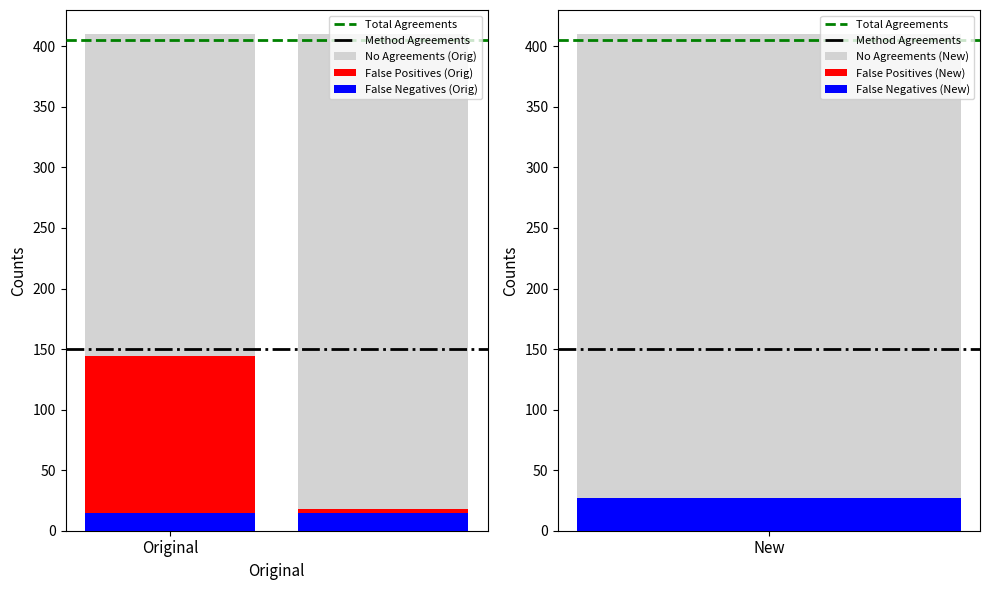

What is the value of the Method Agreements bar at the 1st from the left?

150